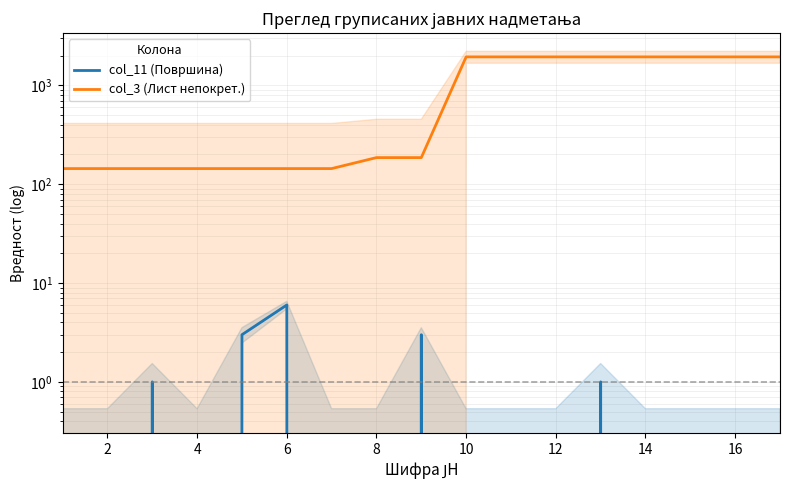

Between 8 and 16, which is larger?

8